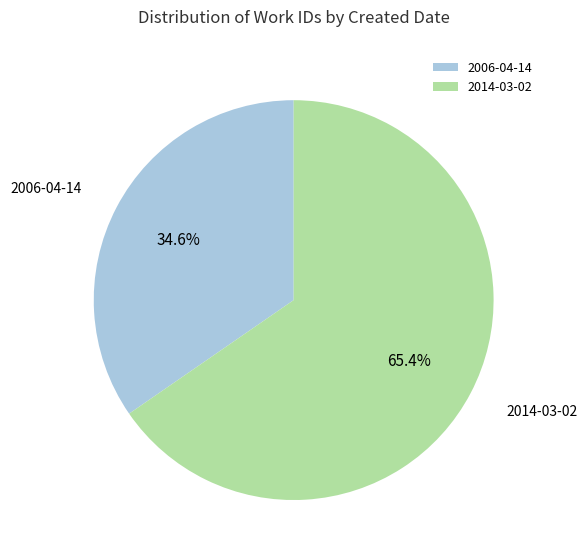

To the nearest percent, what is the difference between the 2014-03-02 and 2006-04-14 slice percentages?

31%